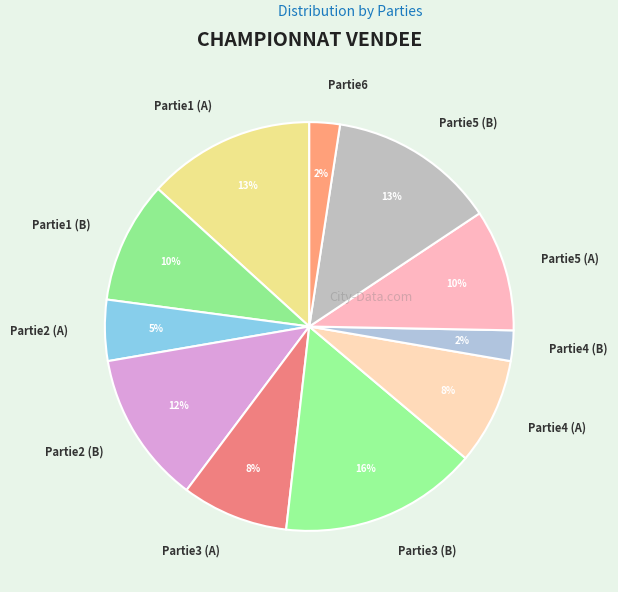

To the nearest percent, what is the average slice percentage?

9%